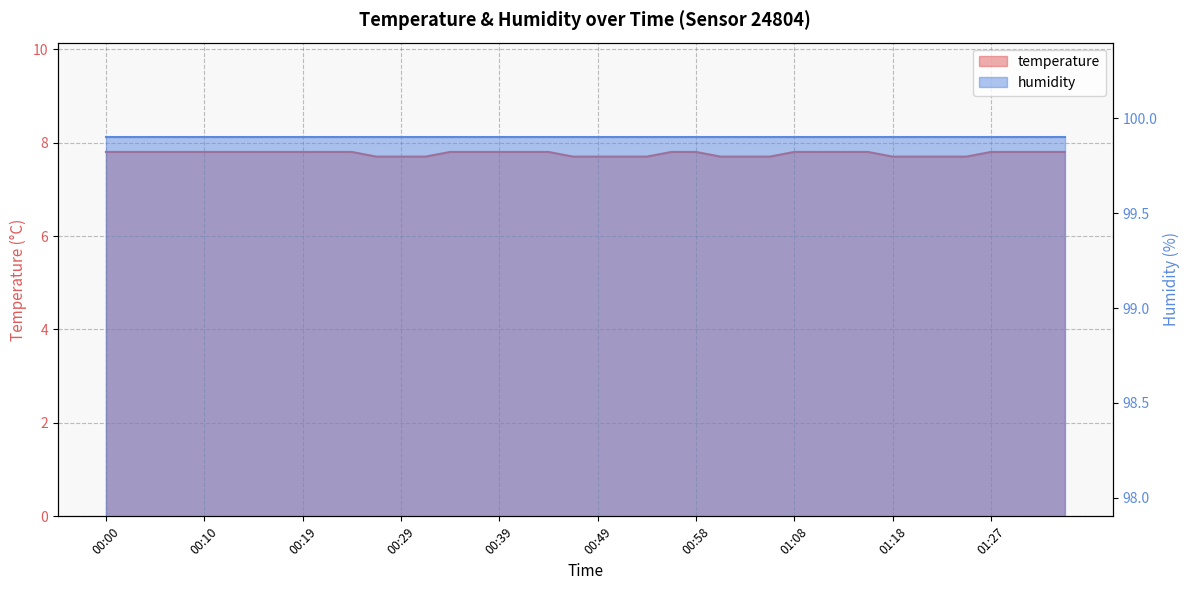

Reading left to right, list all the values displayed in this chart.

7.8	7.8	7.8	7.8	7.8	7.8	7.8	7.8	7.8	7.8	7.8	7.7	7.7	7.7	7.8	7.8	7.8	7.8	7.8	7.7	7.7	7.7	7.7	7.8	7.8	7.7	7.7	7.7	7.8	7.8	7.8	7.8	7.7	7.7	7.7	7.7	7.8	7.8	7.8	7.8